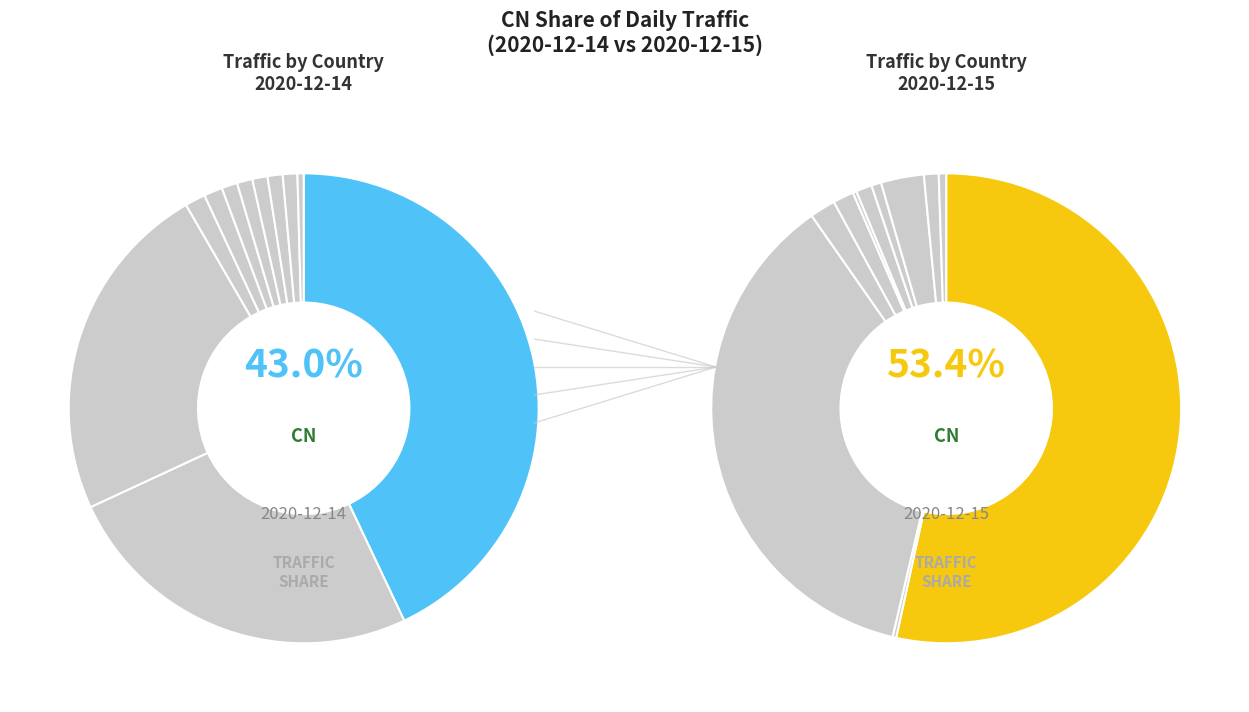

How many slices are in this pie chart?

11